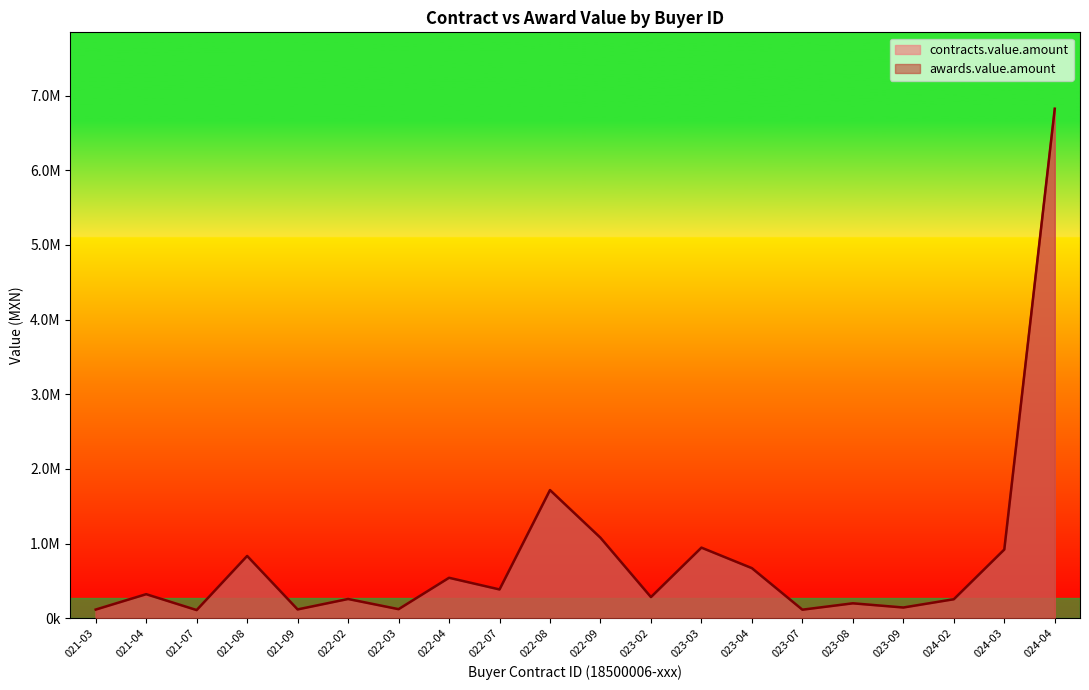

Does the chart display data point markers on the line(s)?

No